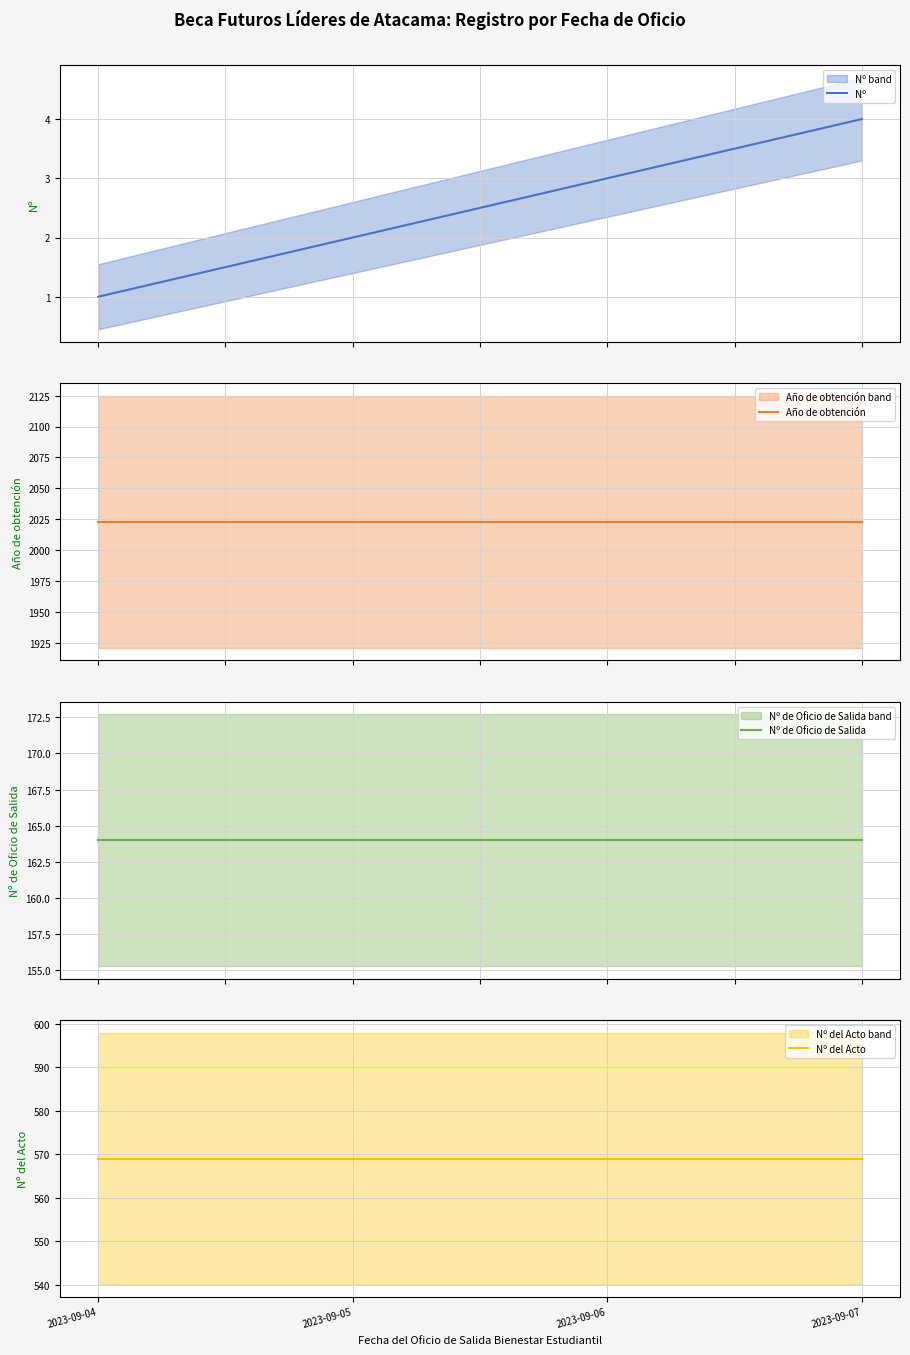

What is the maximum value for Nº?

4